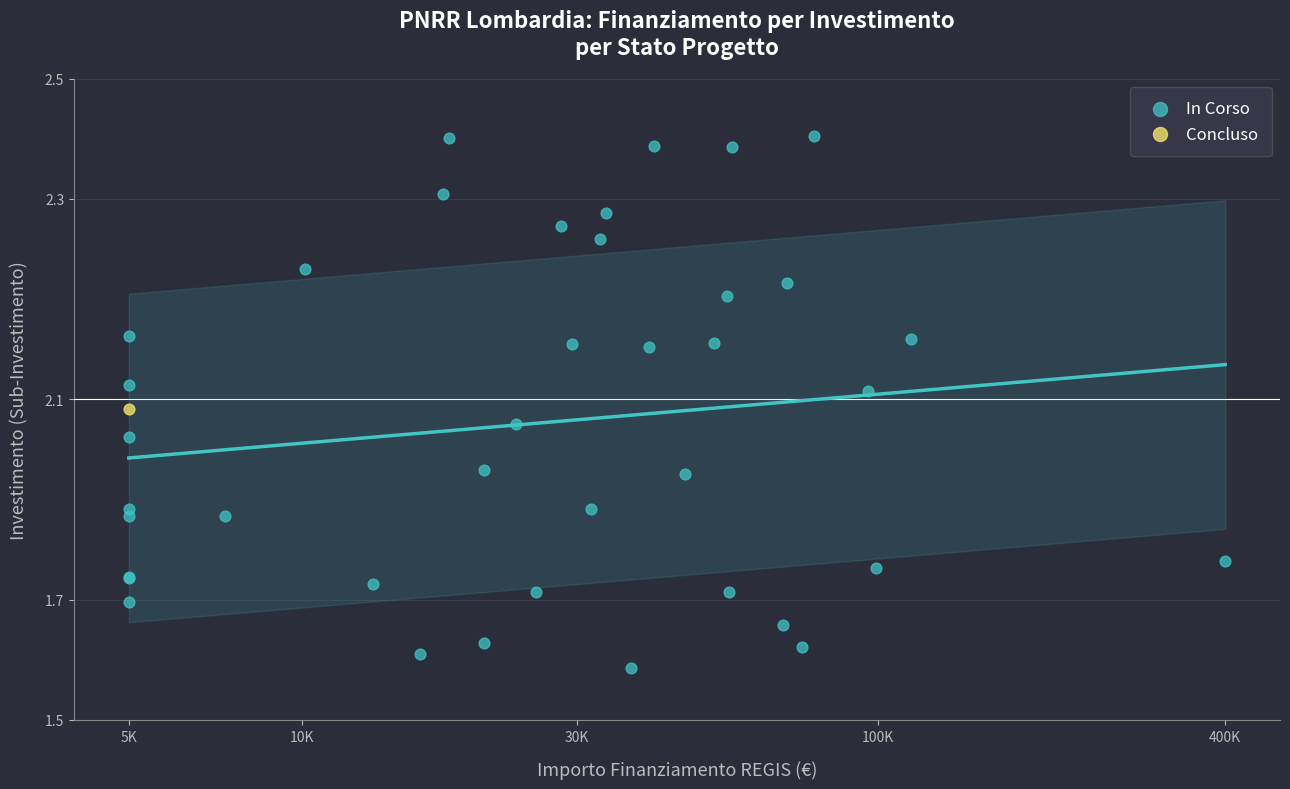

What are all the series names shown in the legend?

In Corso, Concluso